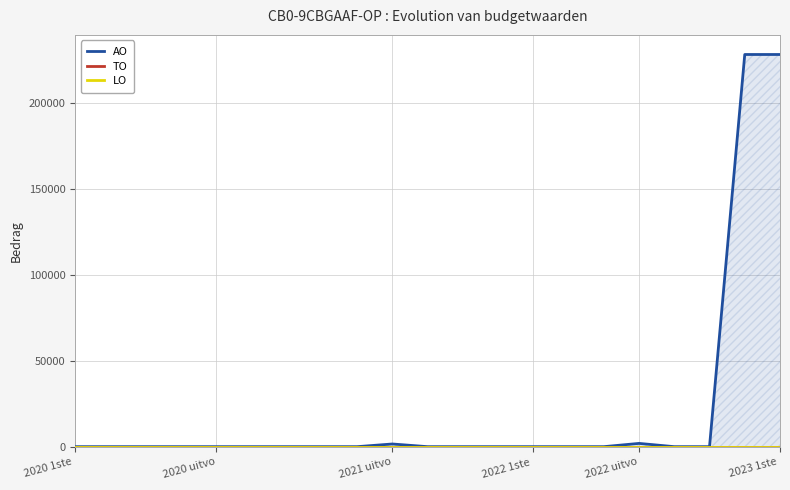

At 11, list the series in order from largest to smallest.

AO, TO, LO